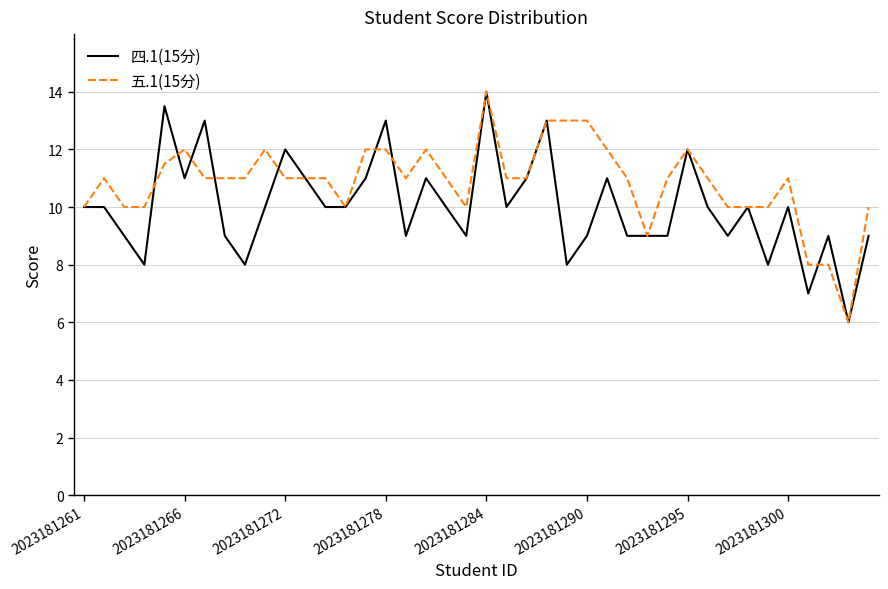

Which series has the largest total across all categories?

五.1(15分)